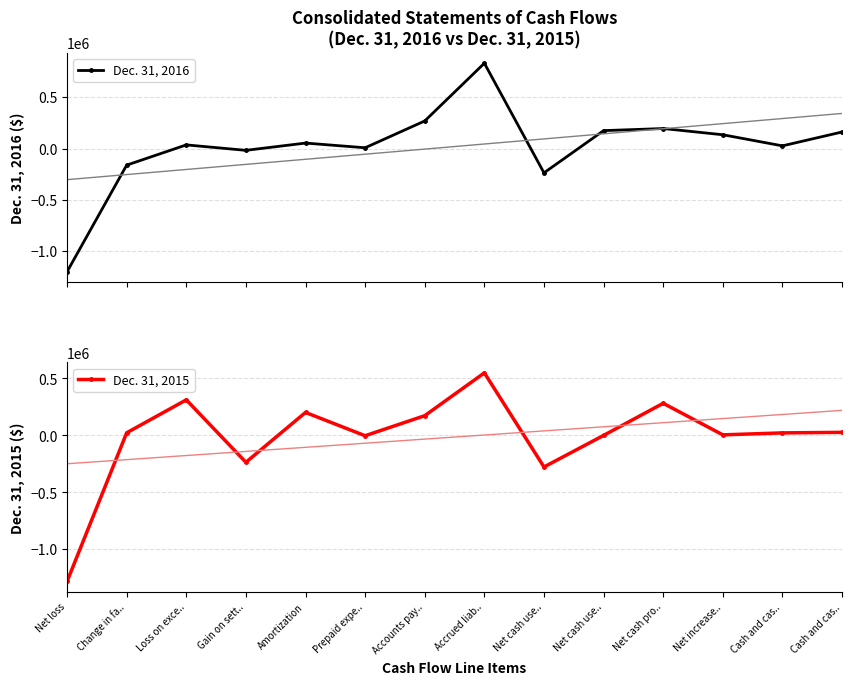

List the series in order of their overall mean, lowest first.

Dec. 31, 2015, Dec. 31, 2016